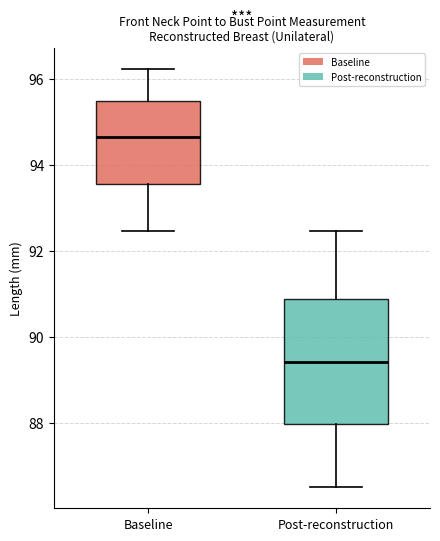

Which box is the tallest, from its lower edge to its upper edge?

Post-reconstruction